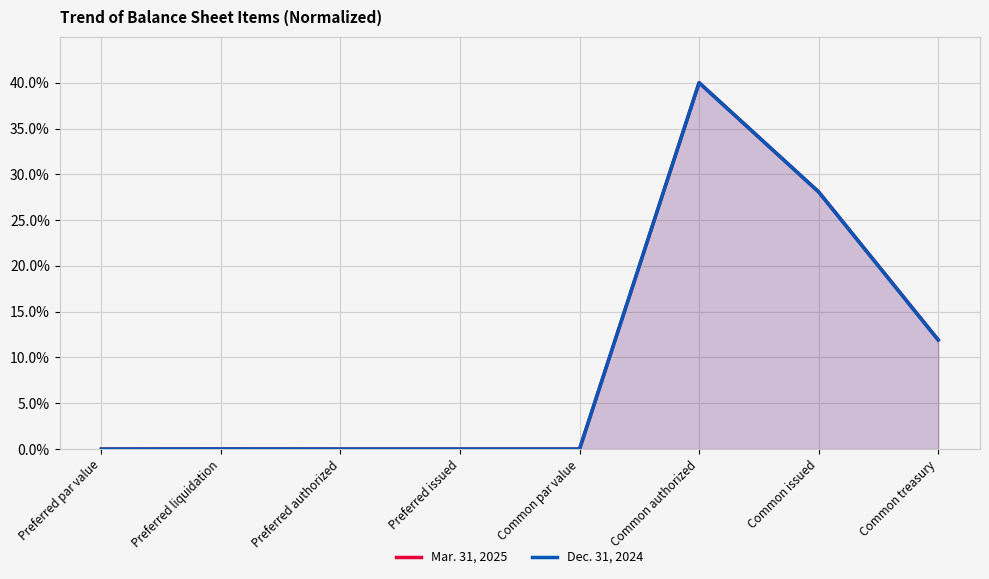

In Mar. 31, 2025, how many points are lower than both neighbors (excluding endpoints)?

1